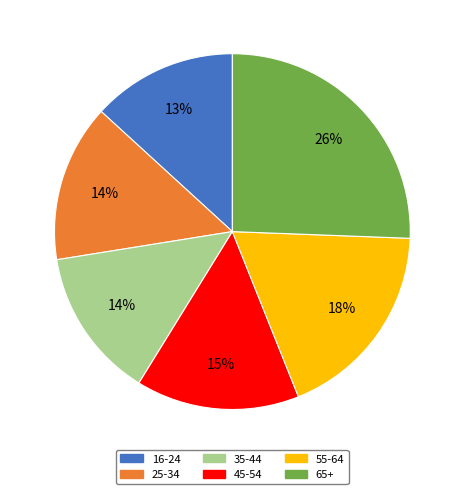

To the nearest percent, what portion does 35-44 represent?

14%